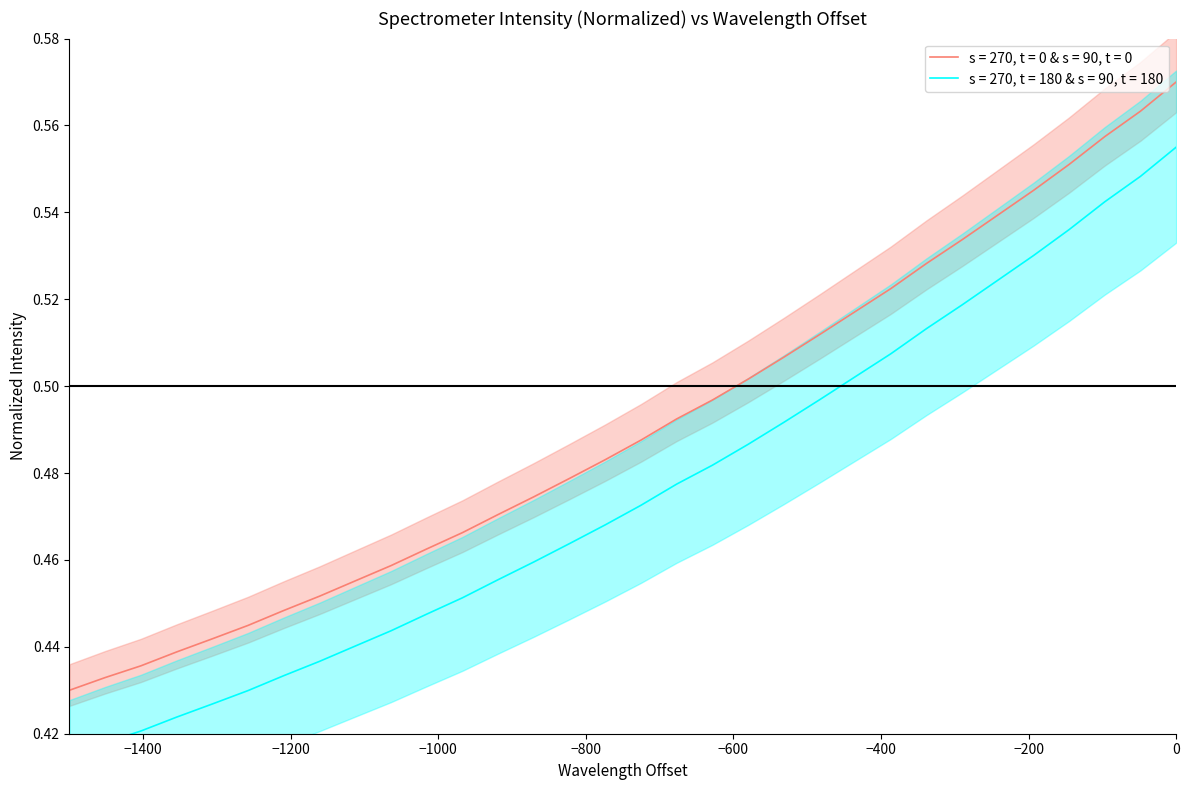

The y_mid series shows 0.2 at 26. True or false?

False